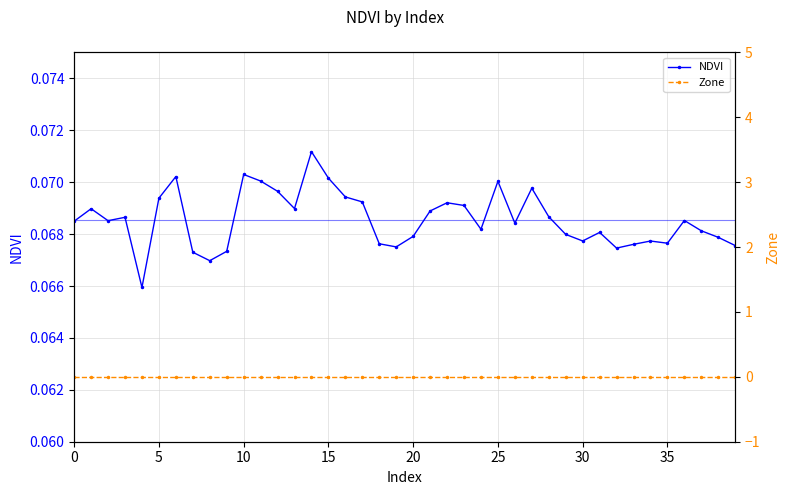

What is the label of the 27th point from the right?

13